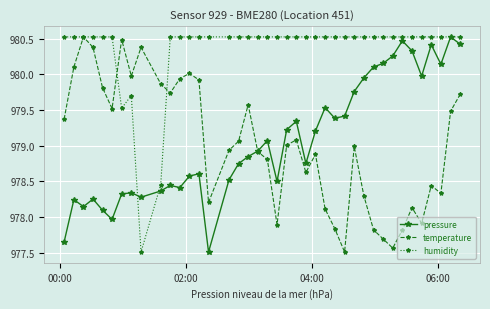

What is the maximum value shown in the chart?

980.5